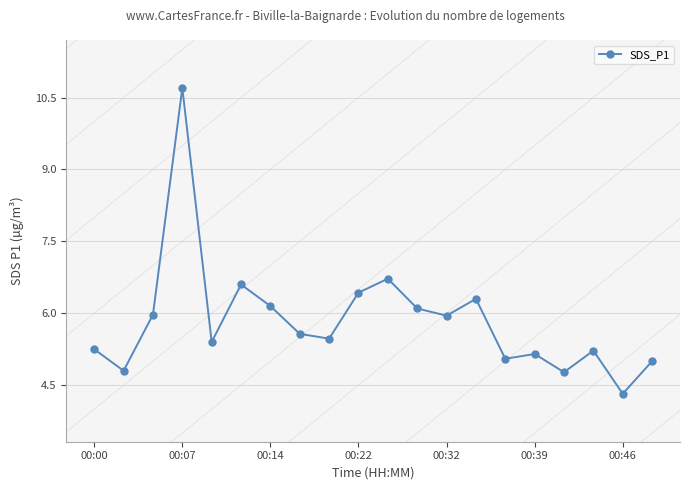

What is the difference between the maximum and minimum values?

6.4